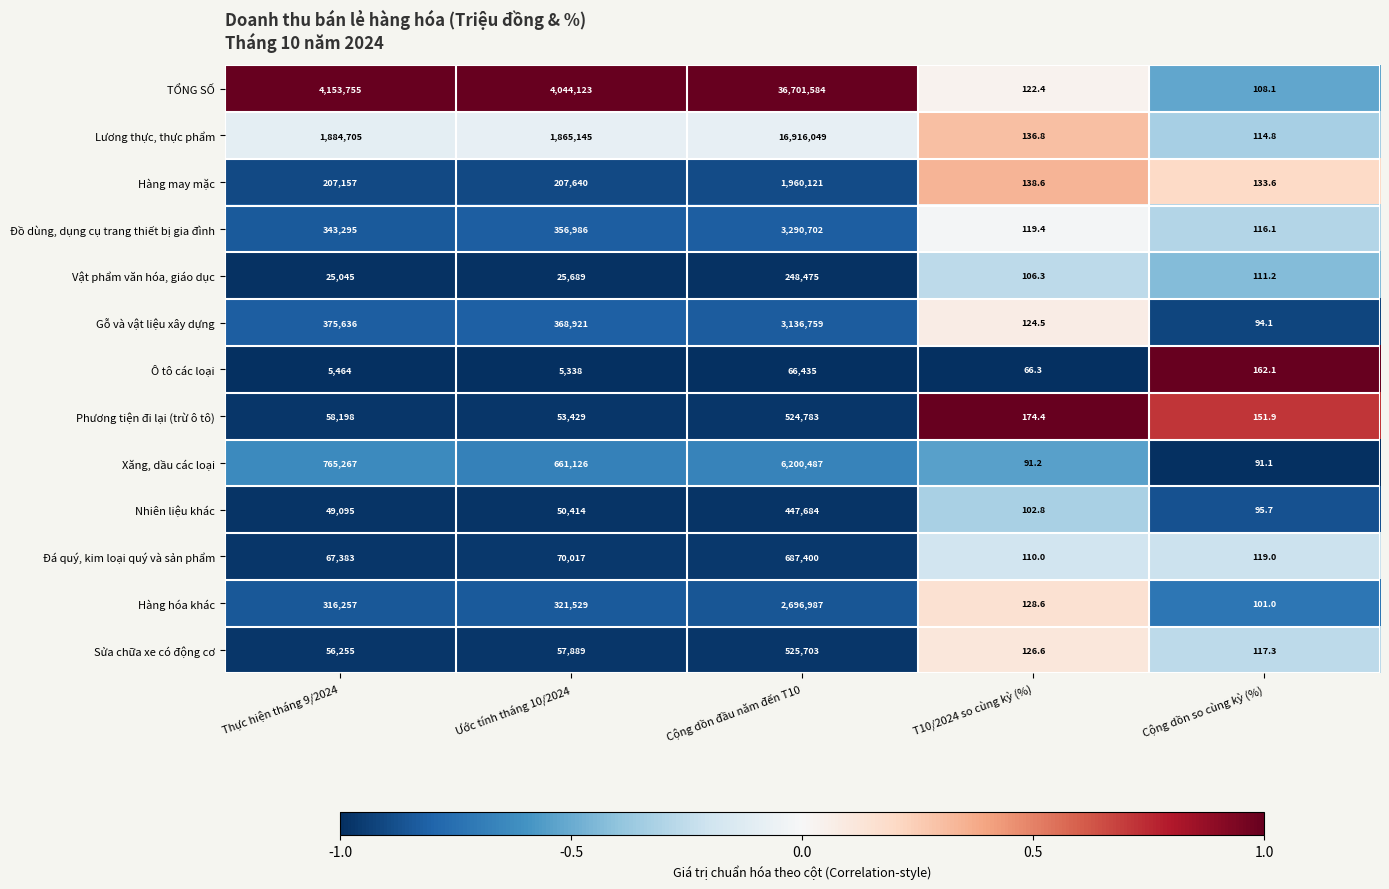

True or false: Đá quý, kim loại quý và sản phẩm has a value of 27628.4 at Ước tính tháng 10/2024.

False